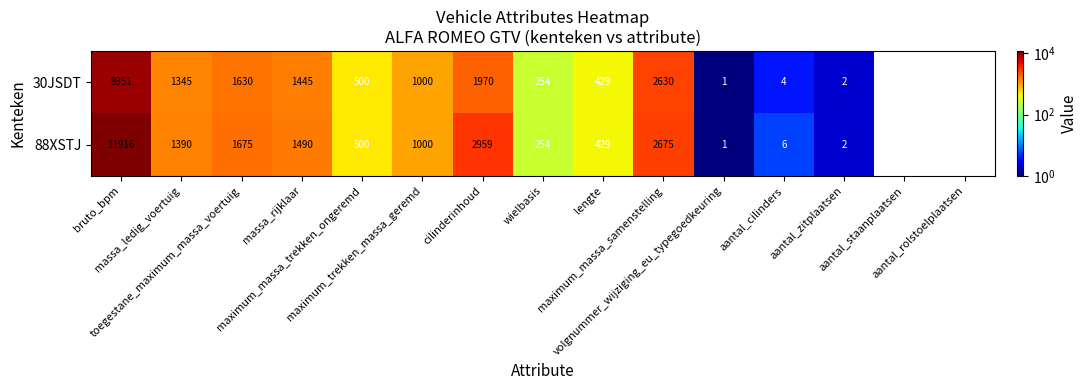

List the series in order of their overall mean, highest first.

88XSTJ, 30JSDT